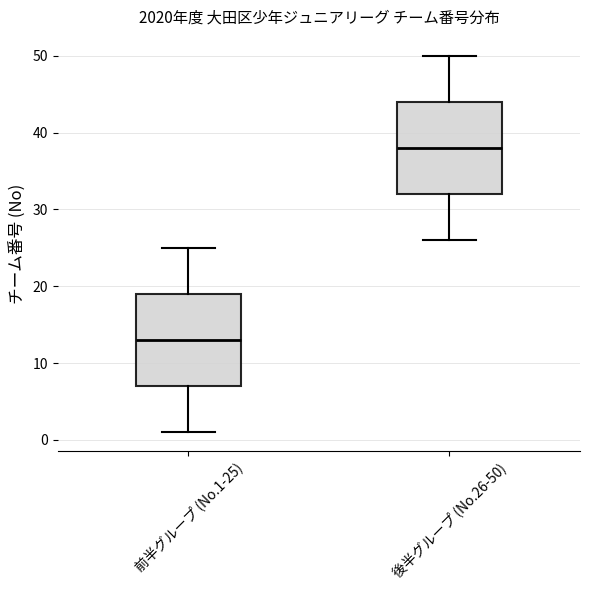

Where does the median line of the box for 後半グループ (No.26-50) sit on the y-axis? The values are not printed on the chart, so give them approximately, as read against the axis.

38